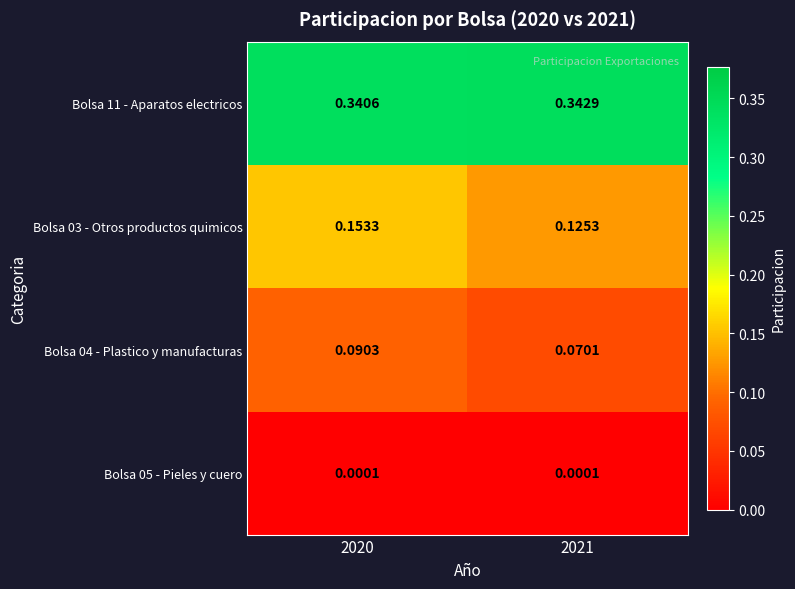

Rank the series by their average value, from lowest to highest.

Bolsa 05 - Pieles y cuero, Bolsa 04 - Plastico y manufacturas, Bolsa 03 - Otros productos quimicos, Bolsa 11 - Aparatos electricos